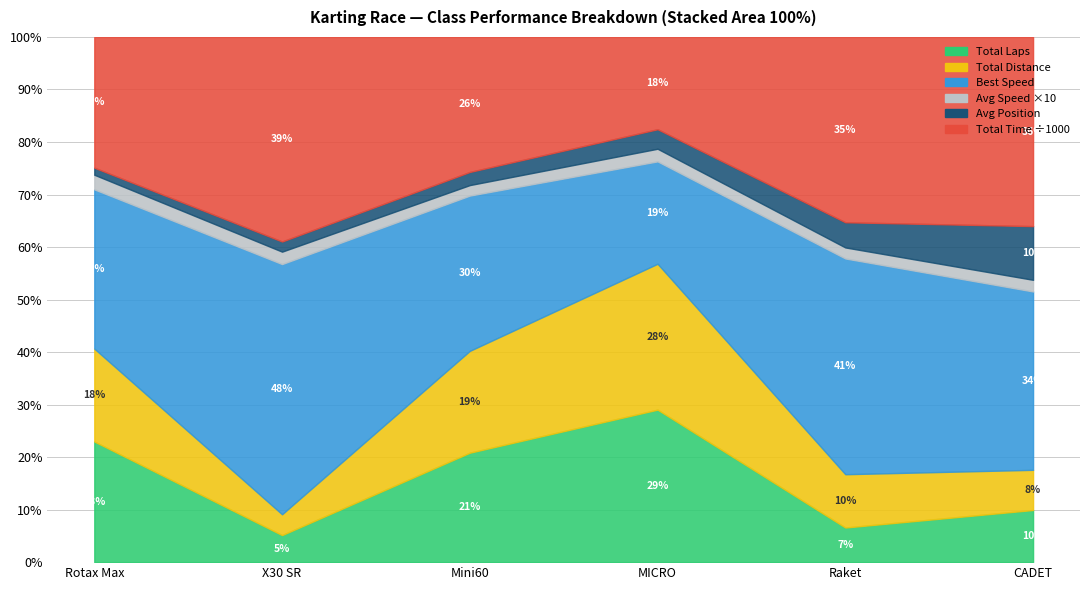

The Average Speed series shows 0.2 at 13. True or false?

False